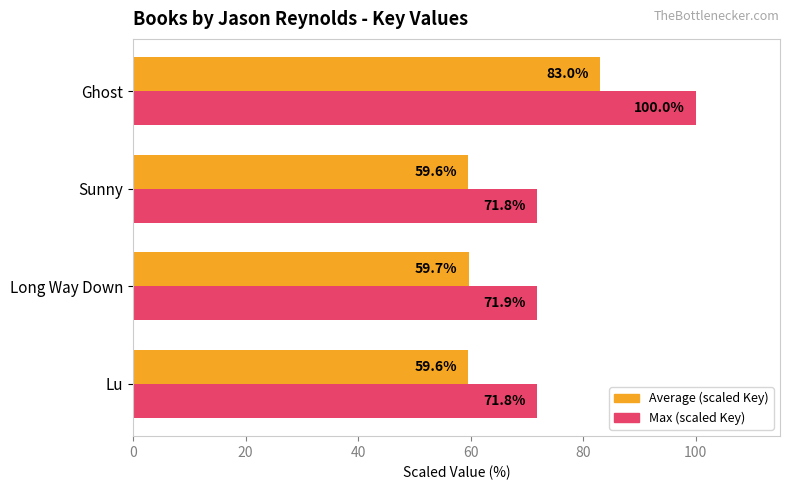

List the series in order of their peak value, highest first.

Max (scaled Key), Average (scaled Key)